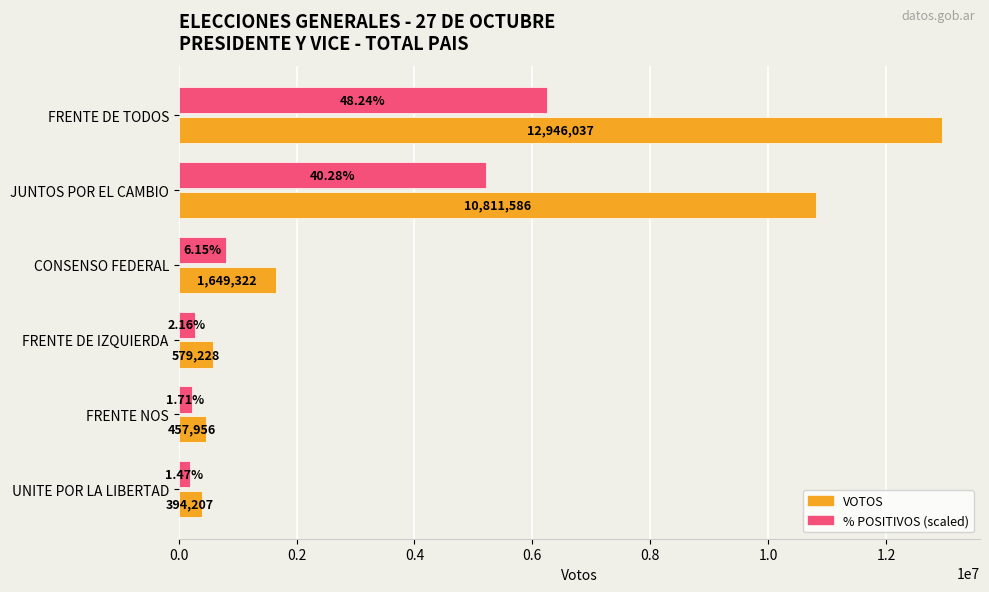

Between CONSENSO FEDERAL and FRENTE NOS, which series saw the biggest shift?

VOTOS